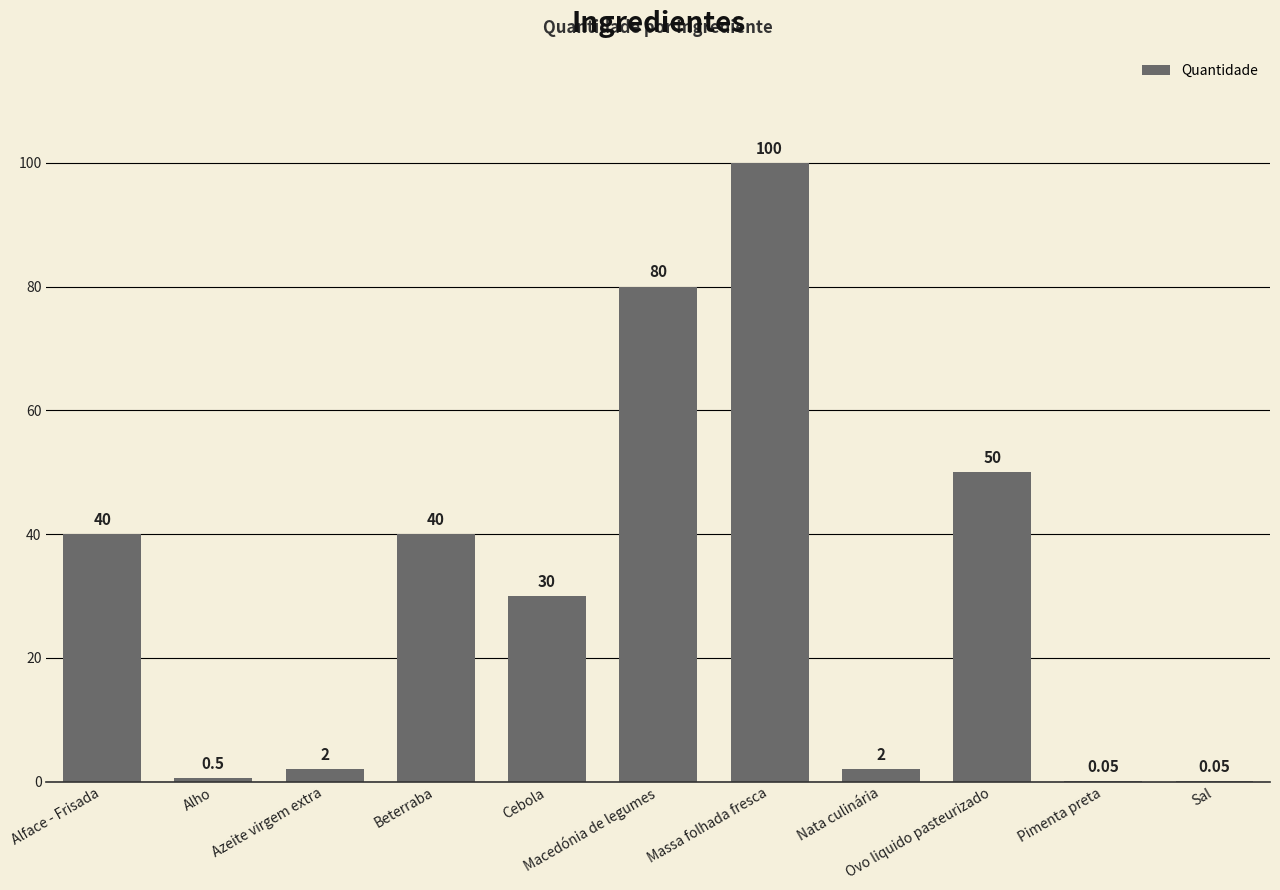

How many categories are shown in the chart?

11